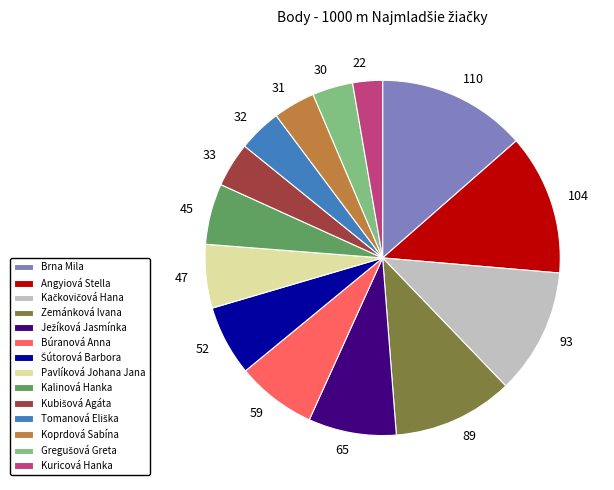

Combined, do 65 and 89 account for over 50%?

No